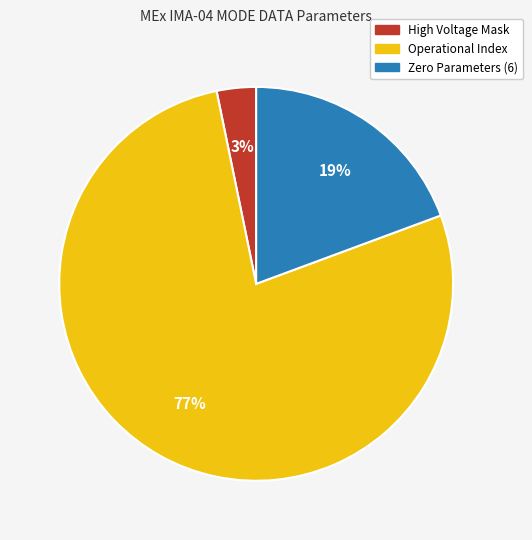

Which category accounts for the majority?

Operational Index